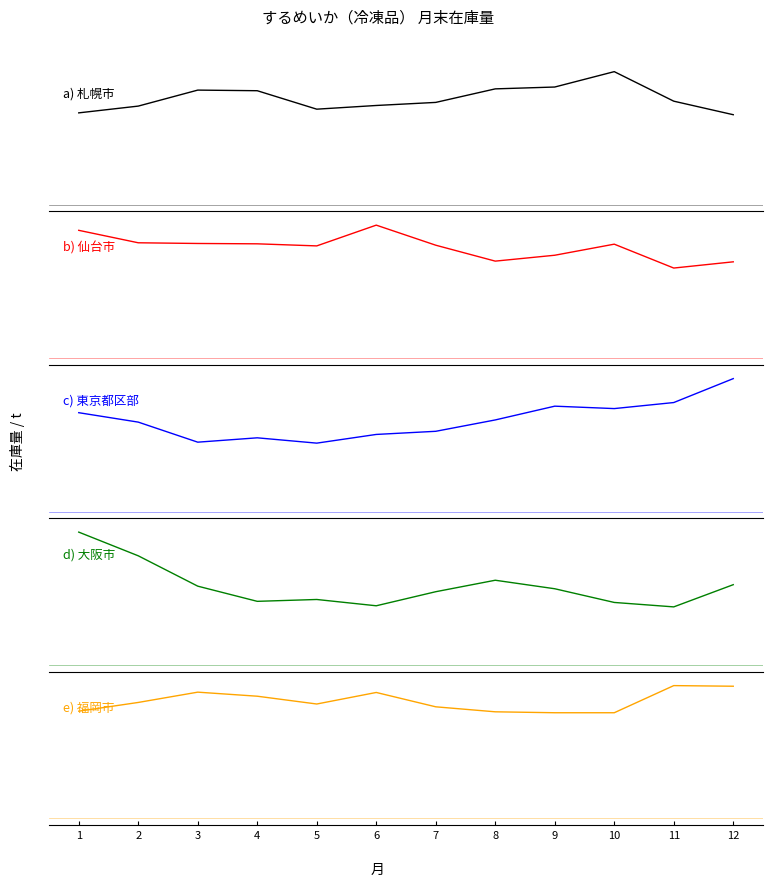

Between 3 and 7, which series saw the biggest shift?

福岡市